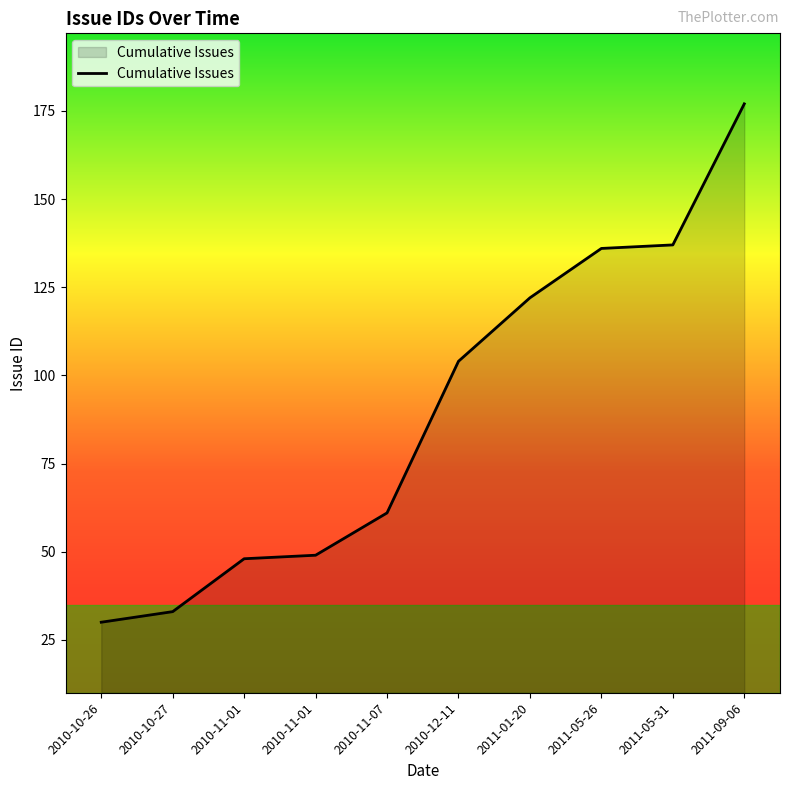

Approximately how many times larger is the value at 2010-11-07 compared to 2010-11-01?

1.3